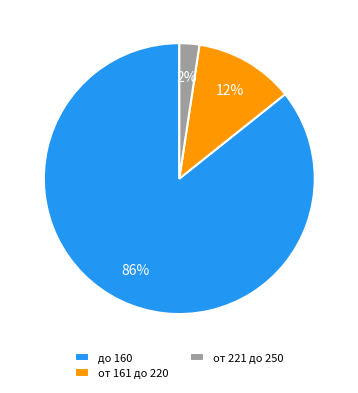

Is there any slice that represents more than half of the pie?

Yes